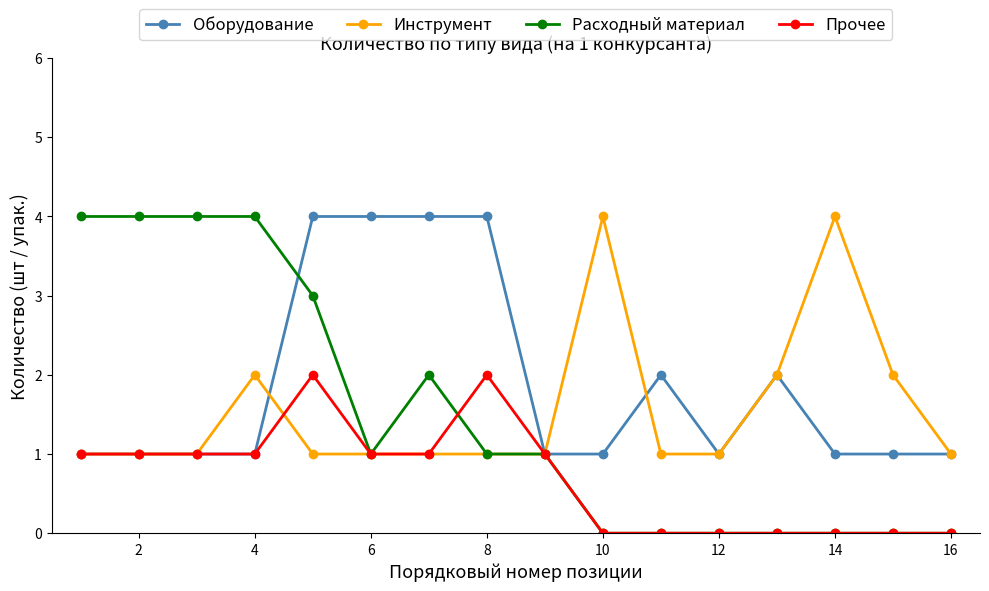

True or false: Инструмент has more than 2 points higher than both neighbors.

True